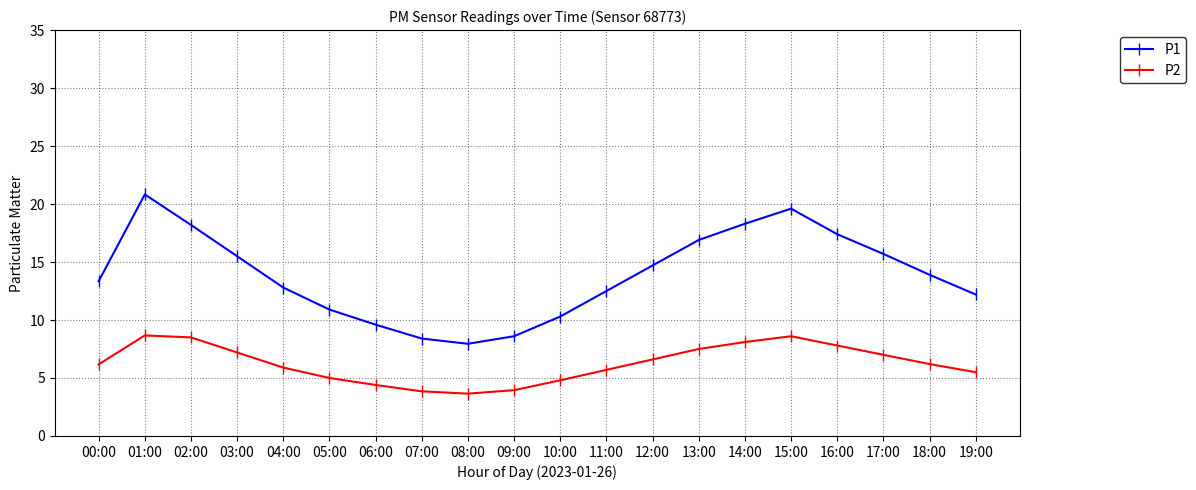

What is the label of the 15th point from the right?

05:00